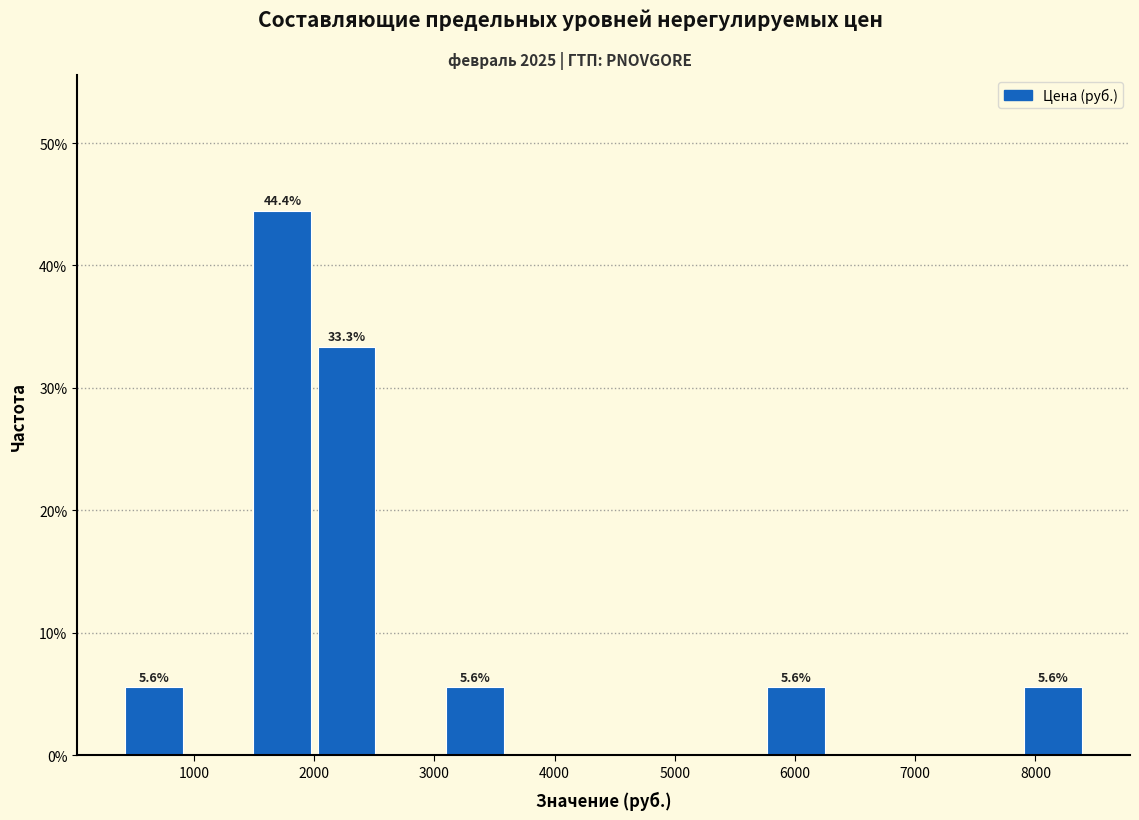

Which range on the x-axis has the tallest bar?

1500 to 2000